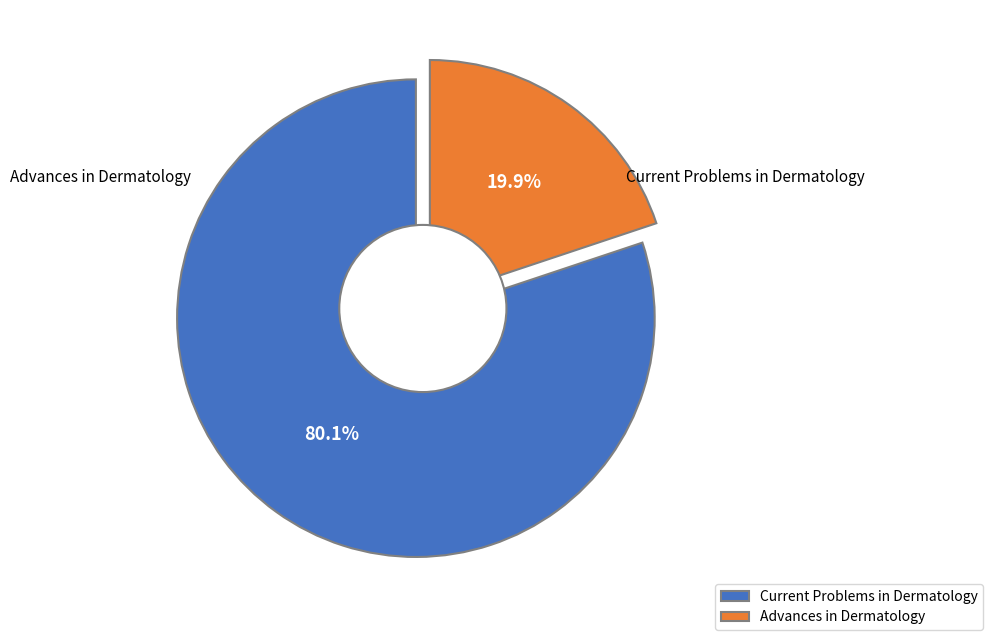

Rank the categories by value from lowest to highest.

Advances in Dermatology, Current Problems in Dermatology